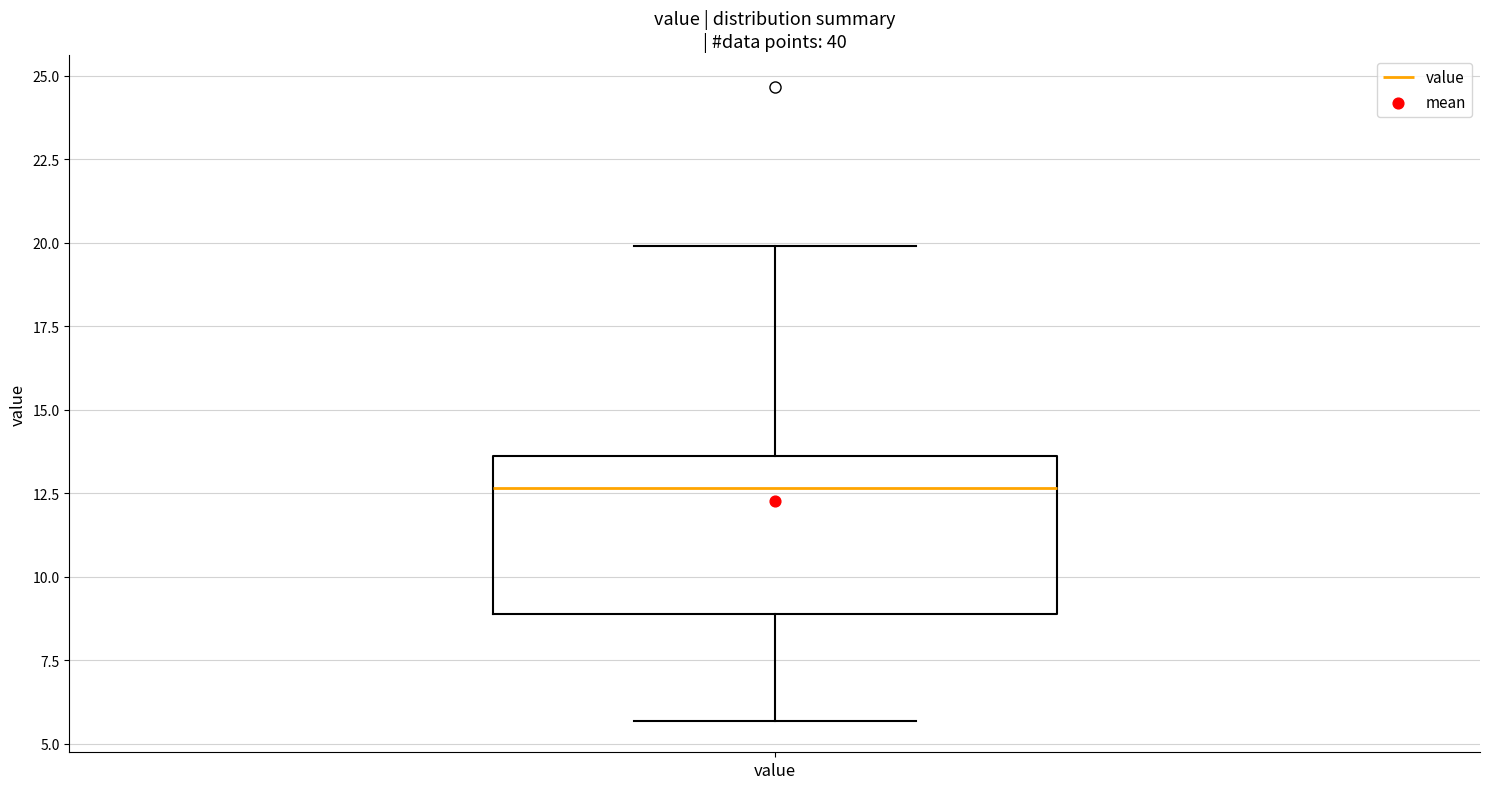

Transcribe this box plot: give where the median line is, the range the box spans, and where the two whiskers end, as read against the y-axis. The values are not printed on the chart, so give them approximately, as read against the axis.

median 12.5, box 9.0 to 13.5, whiskers 5.5 to 20.0